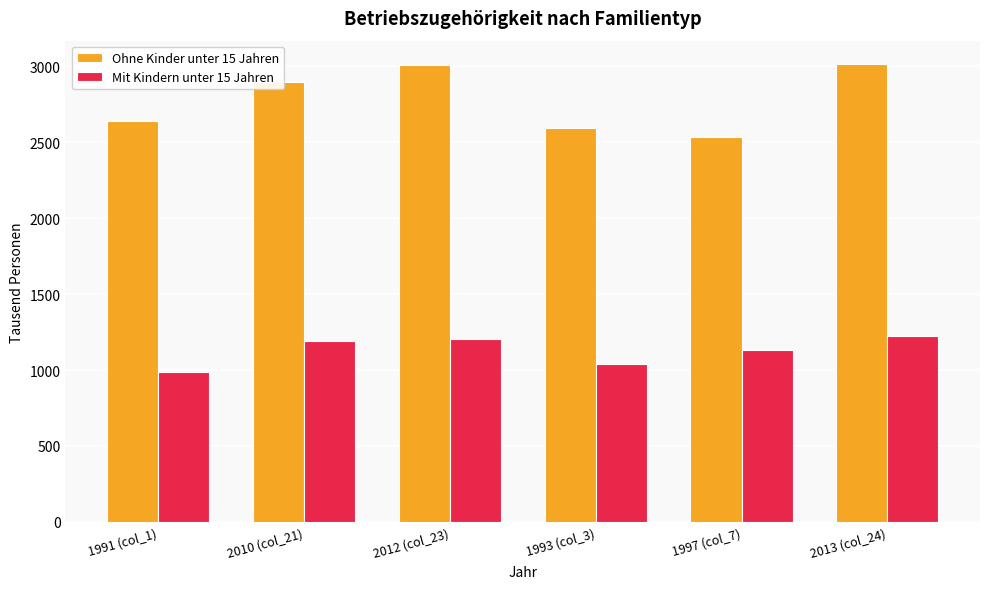

List the series in order of their peak value, highest first.

Ohne Kinder unter 15 Jahren, Mit Kindern unter 15 Jahren